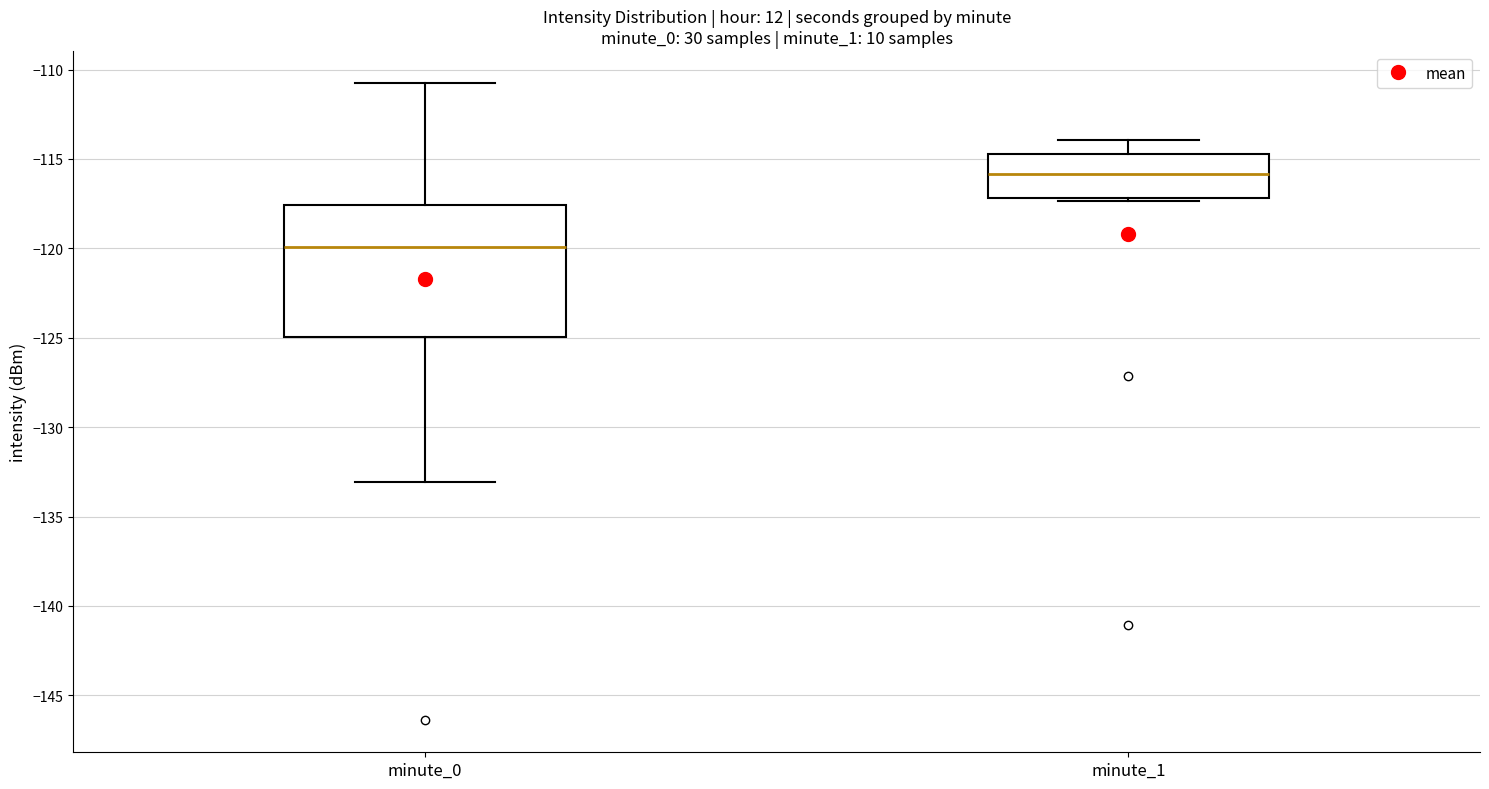

Reading left to right, transcribe this box plot: for each box, give where its median line is, the range the box spans, and where its two whiskers end, as read against the y-axis. The values are not printed on the chart, so give them approximately, as read against the axis.

minute_0: median -120.0, box -125.0 to -117.5, whiskers -133.0 to -110.5
minute_1: median -116.0, box -117.0 to -114.5, whiskers -117.5 to -114.0